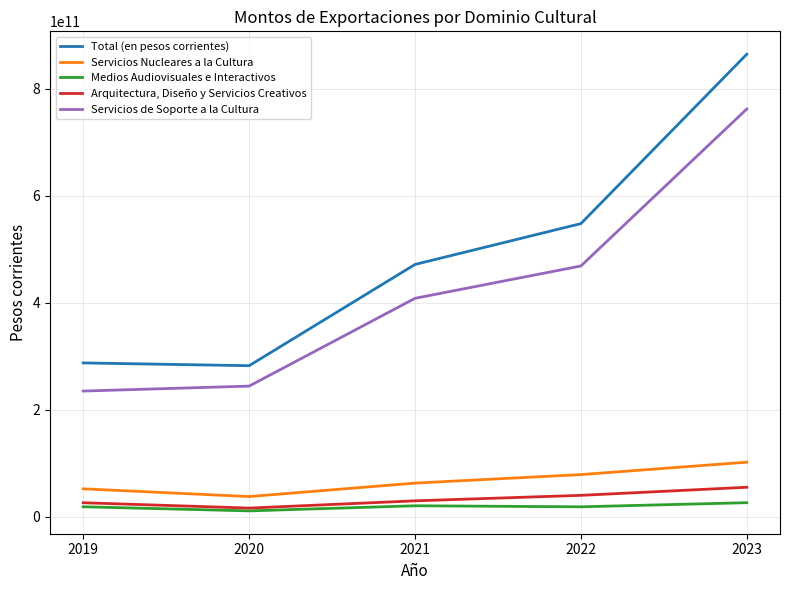

The value of Total (en pesos corrientes) at 2020 is 439122338535.3. True or false?

False